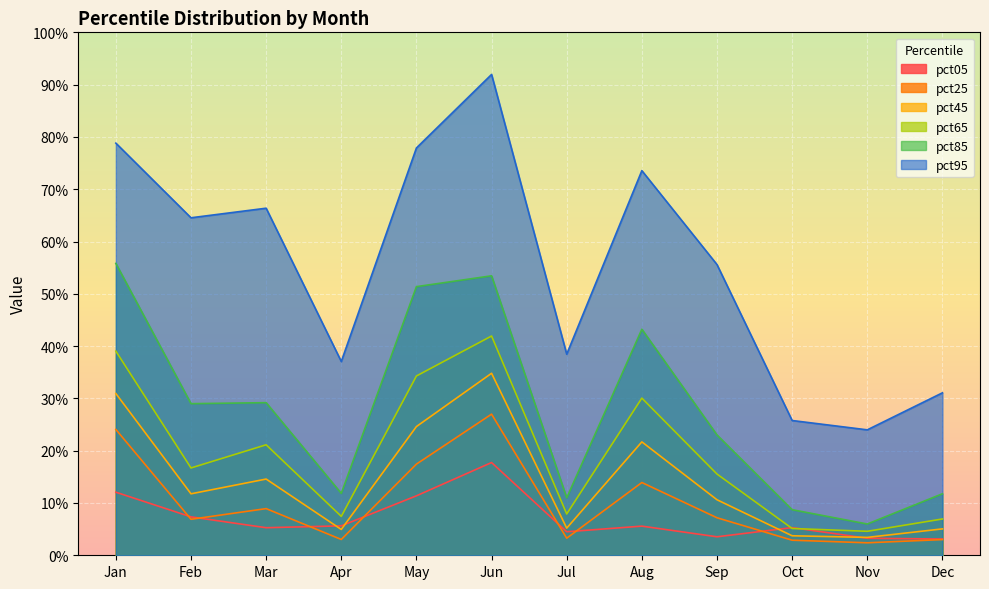

Reading left to right, list all the values displayed in this chart.

pct05: Jan=0.1	Feb=0.1	Mar=0.1	Apr=0.1	May=0.1	Jun=0.2	Jul=0.0	Aug=0.1	Sep=0.0	Oct=0.1	Nov=0.0	Dec=0.0
pct25: Jan=0.2	Feb=0.1	Mar=0.1	Apr=0.0	May=0.2	Jun=0.3	Jul=0.0	Aug=0.1	Sep=0.1	Oct=0.0	Nov=0.0	Dec=0.0
pct45: Jan=0.3	Feb=0.1	Mar=0.1	Apr=0.0	May=0.2	Jun=0.3	Jul=0.1	Aug=0.2	Sep=0.1	Oct=0.0	Nov=0.0	Dec=0.1
pct65: Jan=0.4	Feb=0.2	Mar=0.2	Apr=0.1	May=0.3	Jun=0.4	Jul=0.1	Aug=0.3	Sep=0.2	Oct=0.1	Nov=0.0	Dec=0.1
pct85: Jan=0.6	Feb=0.3	Mar=0.3	Apr=0.1	May=0.5	Jun=0.5	Jul=0.1	Aug=0.4	Sep=0.2	Oct=0.1	Nov=0.1	Dec=0.1
pct95: Jan=0.8	Feb=0.6	Mar=0.7	Apr=0.4	May=0.8	Jun=0.9	Jul=0.4	Aug=0.7	Sep=0.6	Oct=0.3	Nov=0.2	Dec=0.3